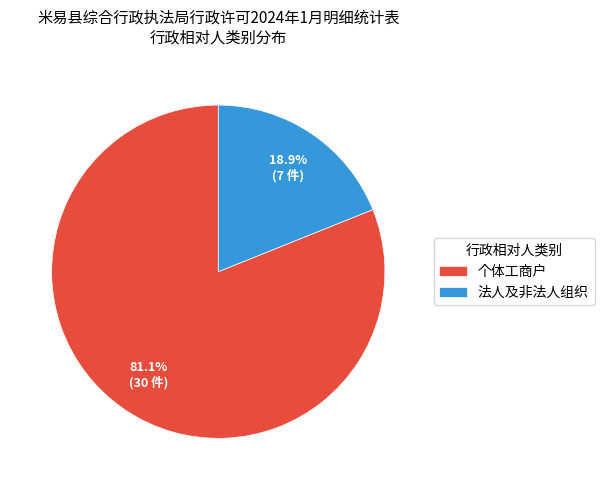

Is it true that 法人及非法人组织 is 19% of the pie?

True